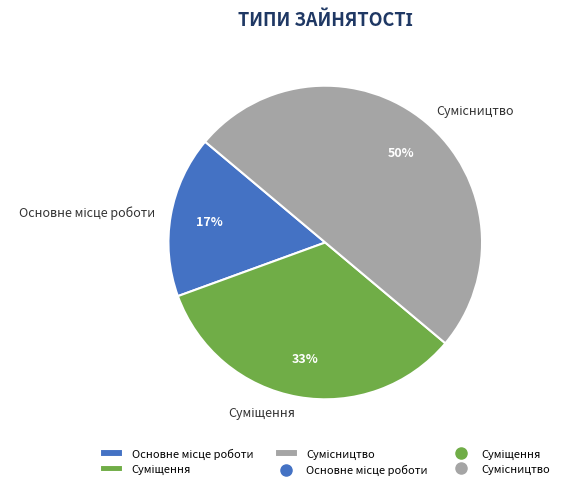

To the nearest percent, what is the difference between the largest and smallest slice percentages?

33%